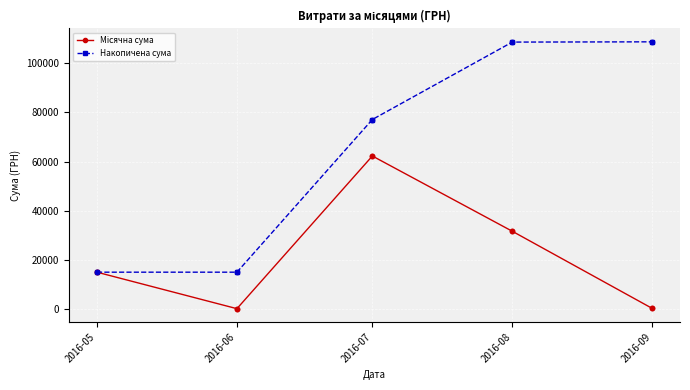

At how many categories does at least one series exceed 15731?

3